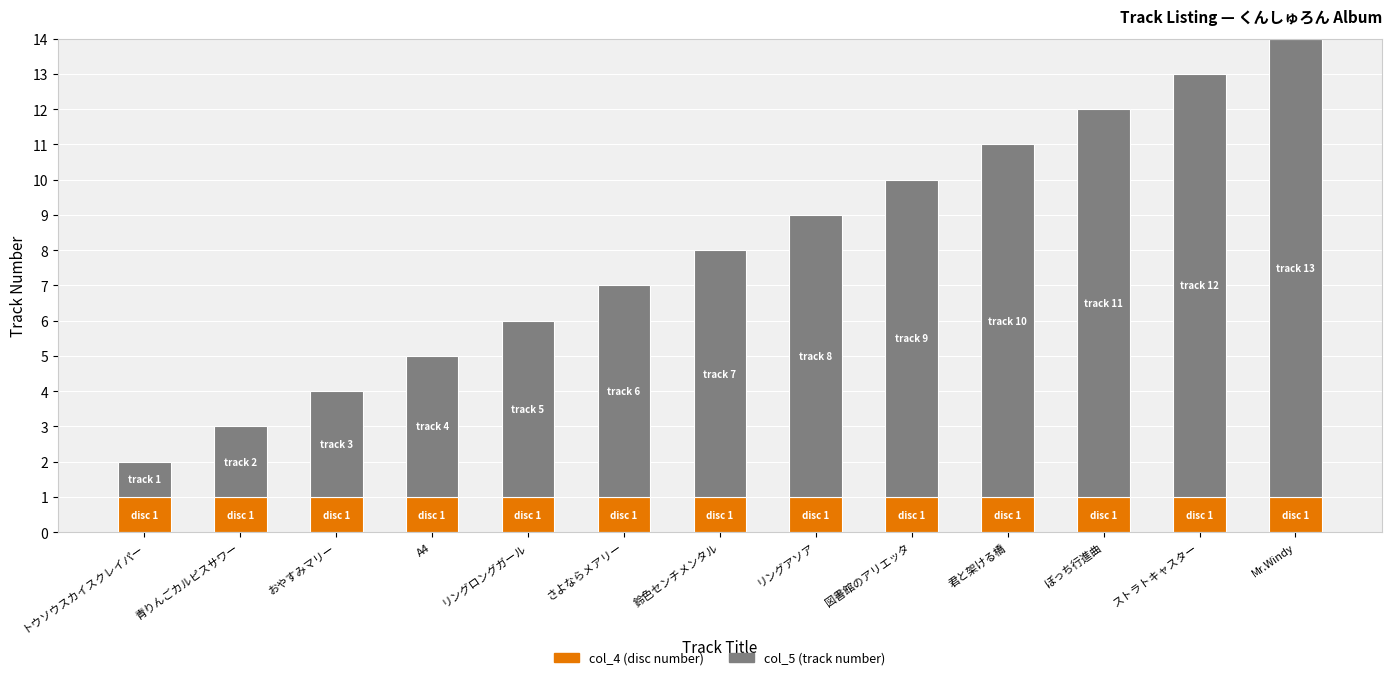

The value of col_4 (disc number) at おやすみマリー is 2. True or false?

False